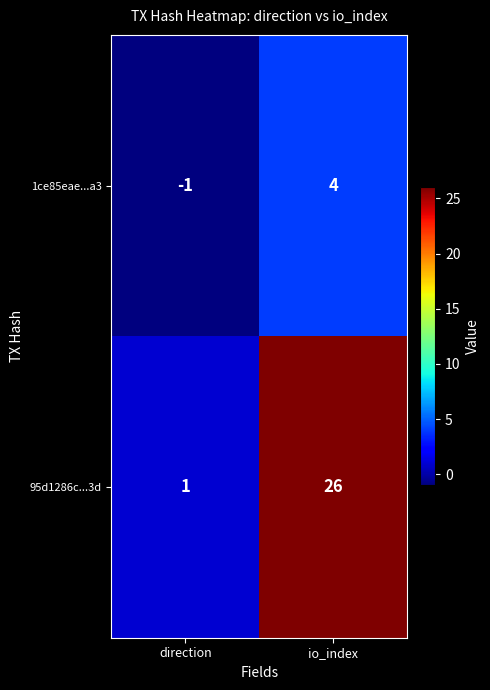

Which category has the lowest value across all series?

direction